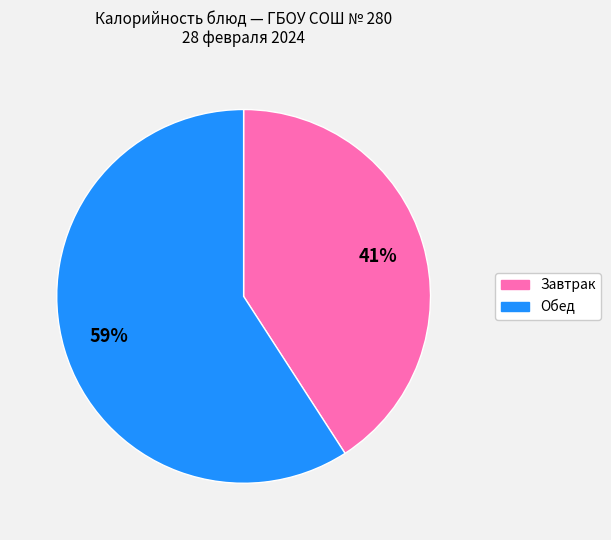

To the nearest percent, what is the average slice percentage?

50%